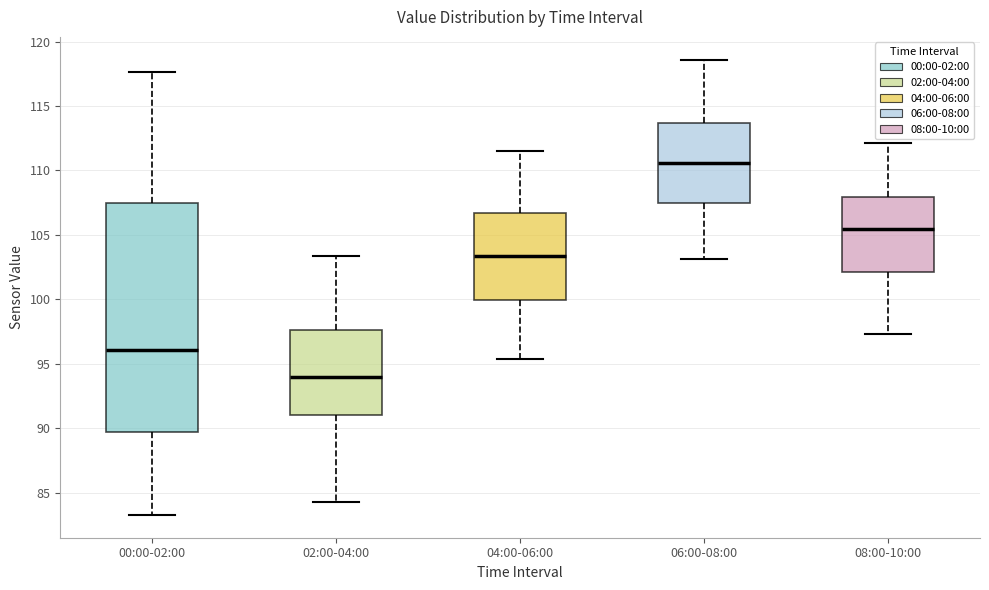

Which box's median line is the highest?

06:00-08:00